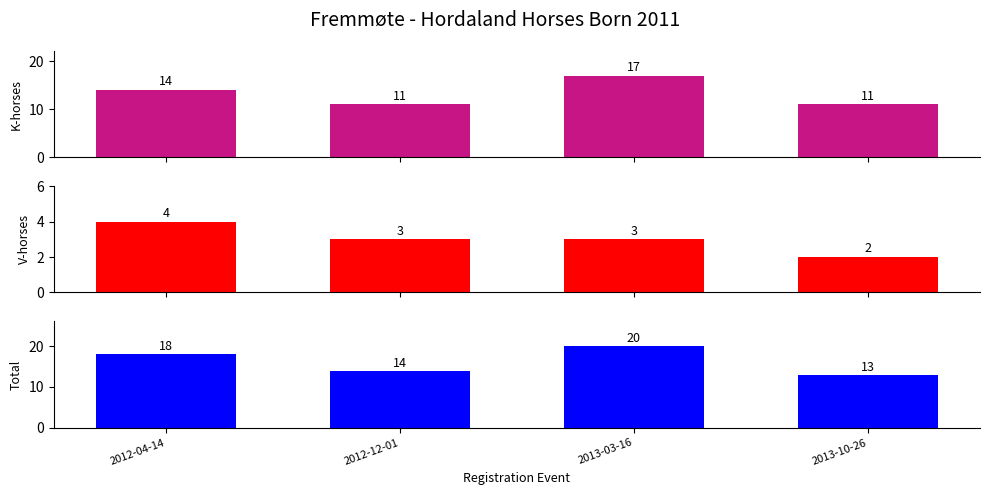

At which category does the chart reach its minimum across all series?

2013-10-26